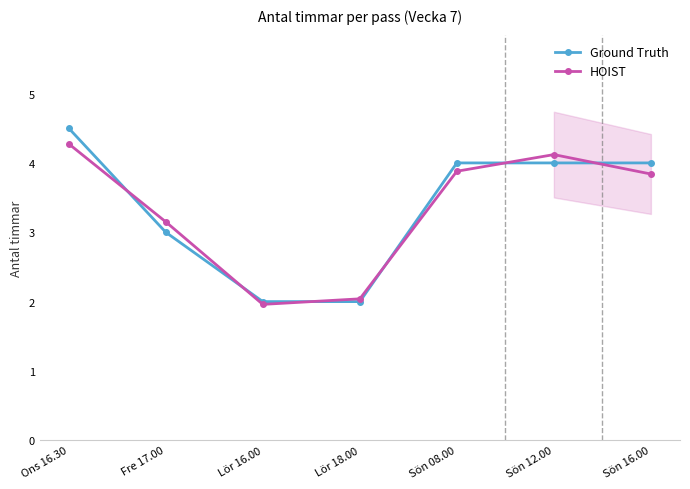

List the series in order of their peak value, highest first.

Ground Truth, HOIST